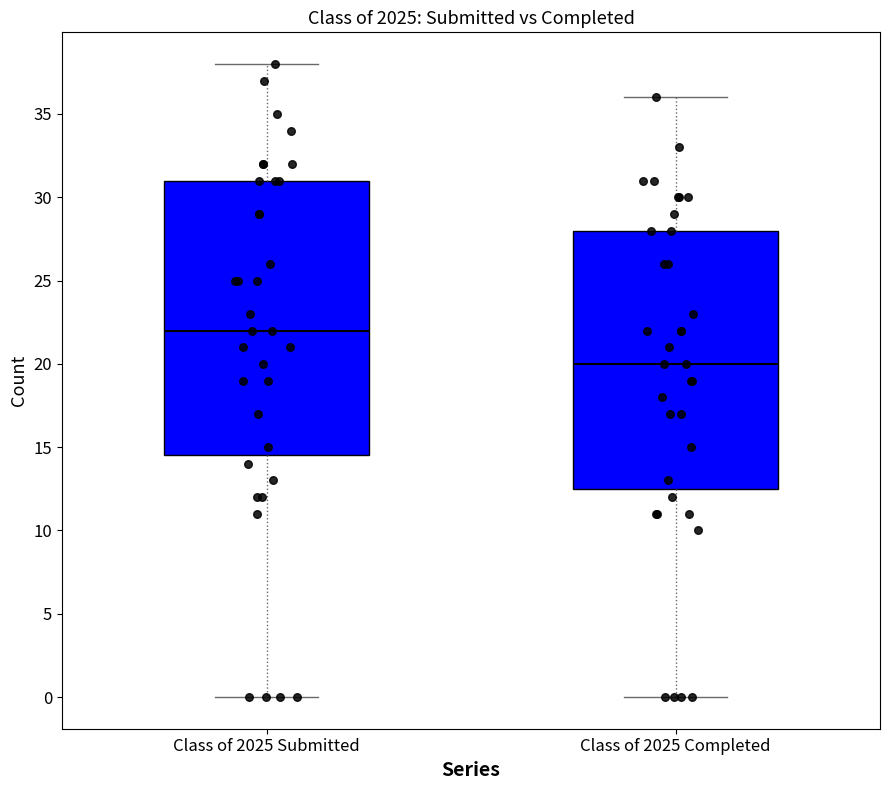

Where does the median line of the box for Class of 2025 Submitted sit on the y-axis? The values are not printed on the chart, so give them approximately, as read against the axis.

22.0